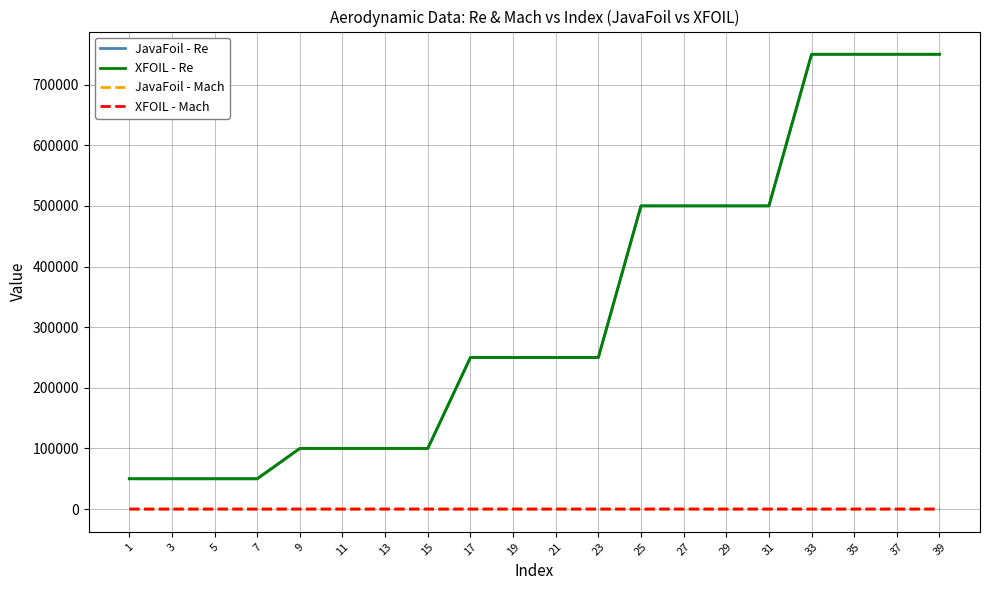

How many lines are shown in the chart?

4